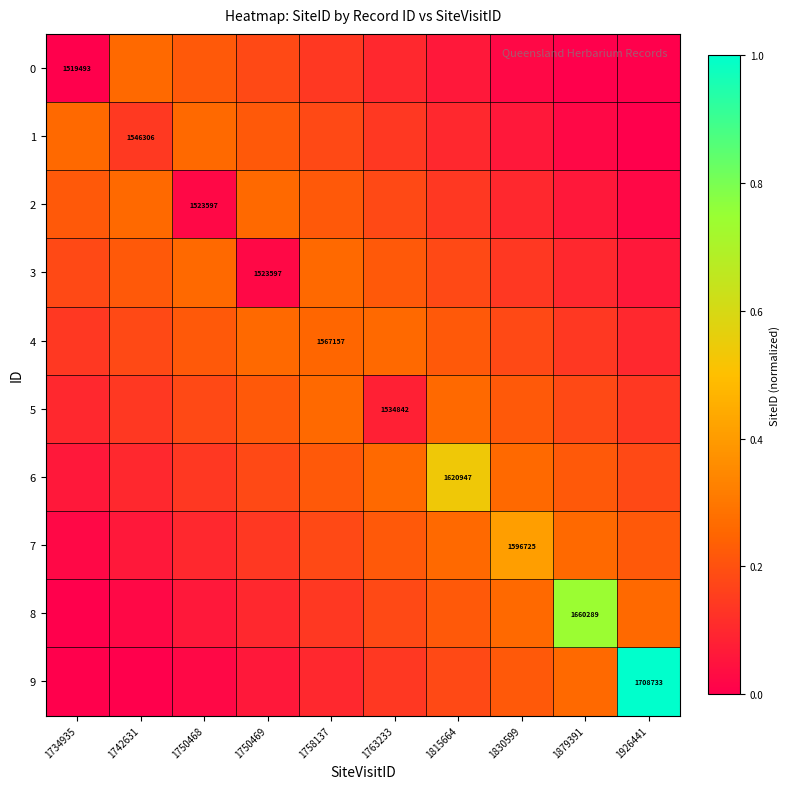

How many categories are shown in the chart?

10